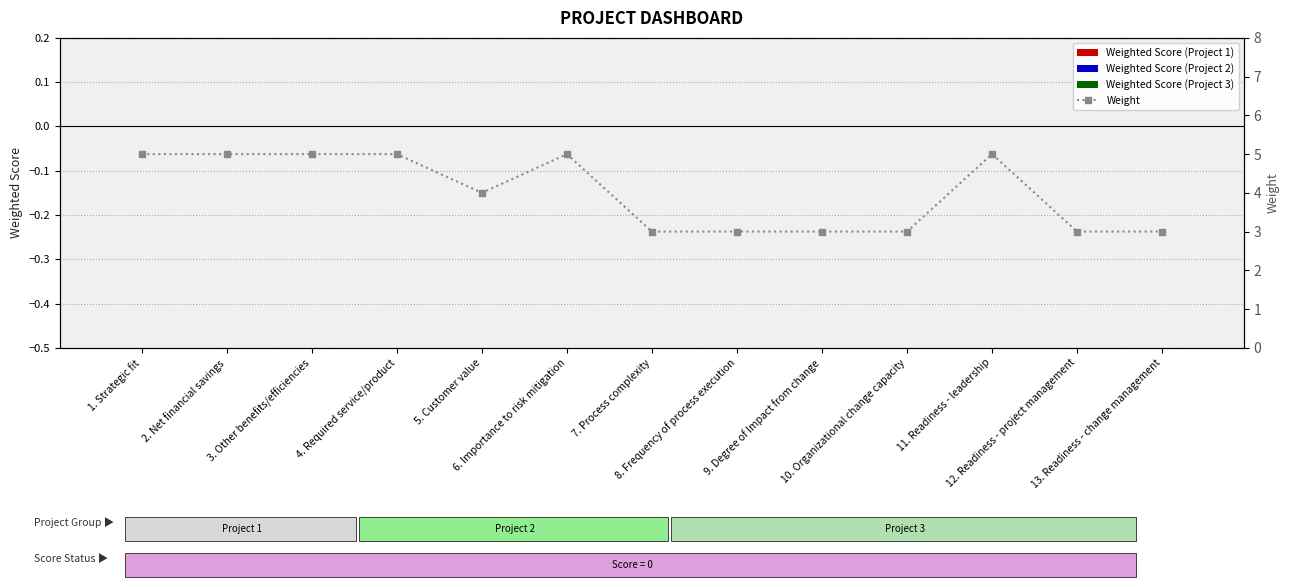

What is the greatest value displayed?

5